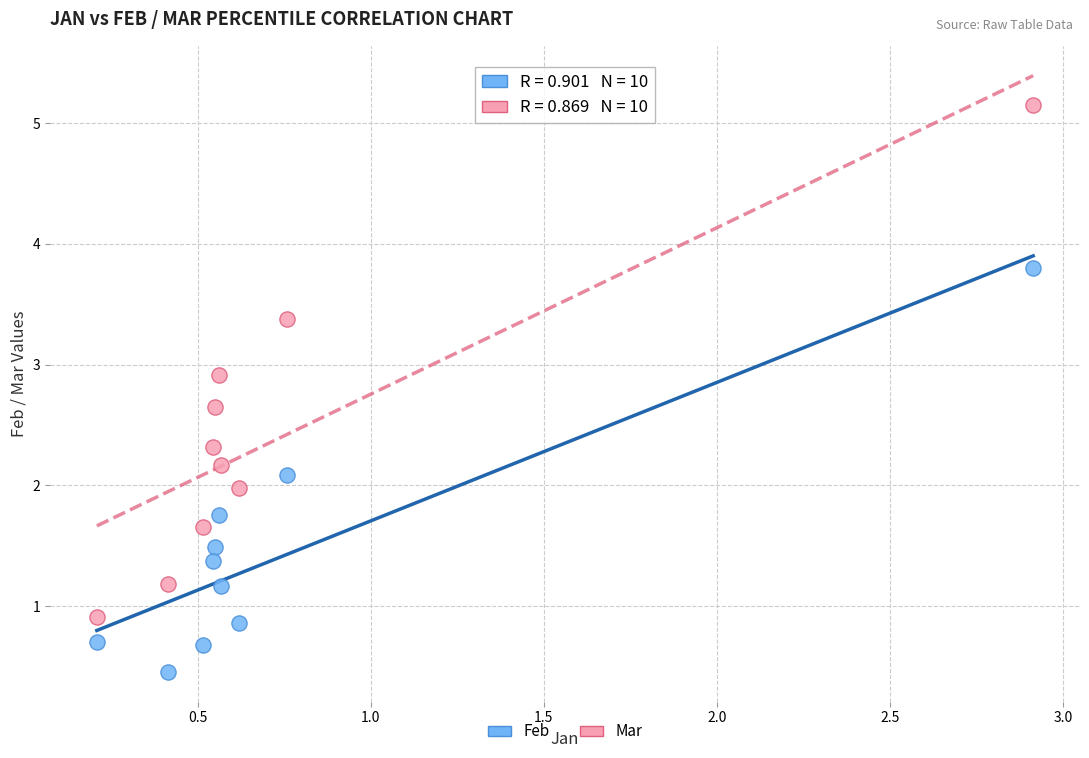

Across all data points, what is the range of X values (max minus min)?

2.7